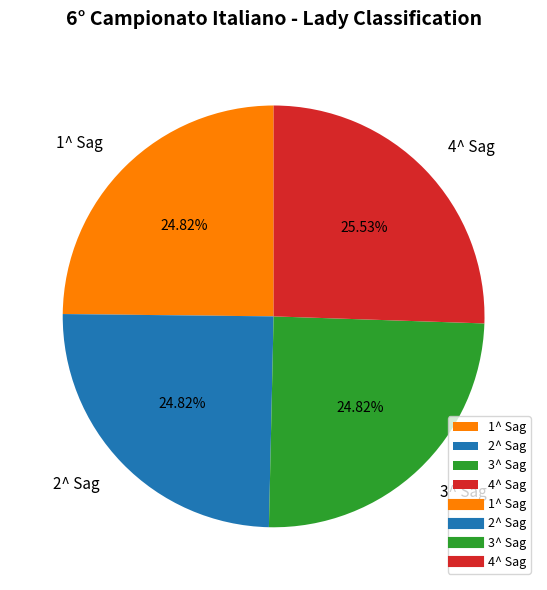

Does any single category account for the majority?

No